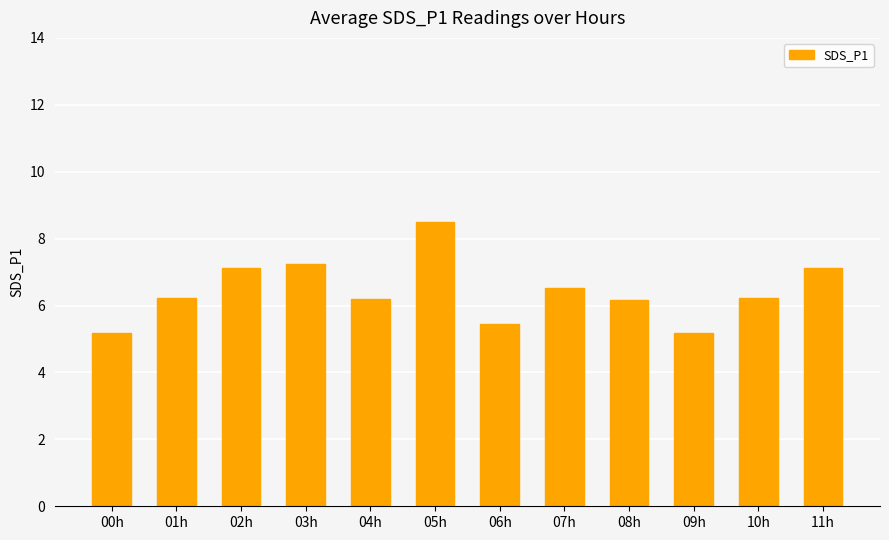

Where does the data first go above 6?

01h